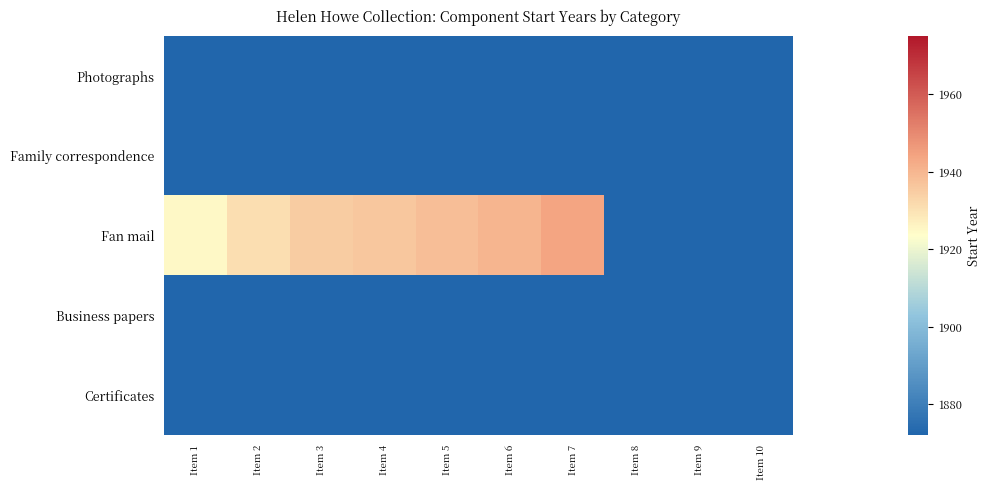

Which label corresponds to the smallest value in the chart?

Item 1